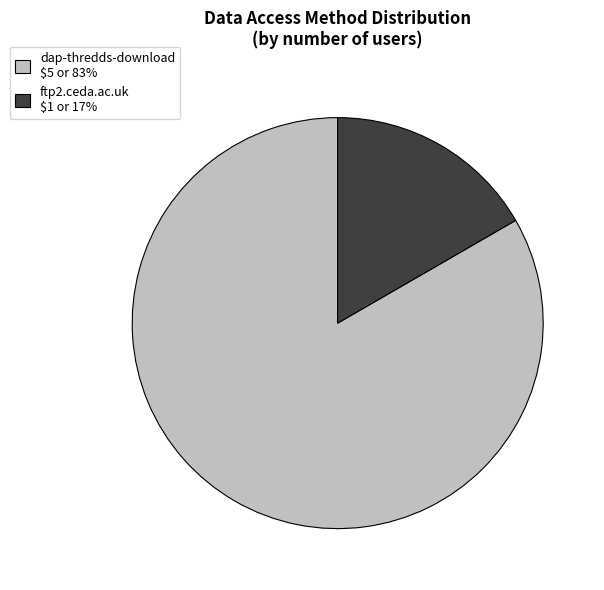

Which has a higher value, ftp2.ceda.ac.uk or dap-thredds-download?

dap-thredds-download